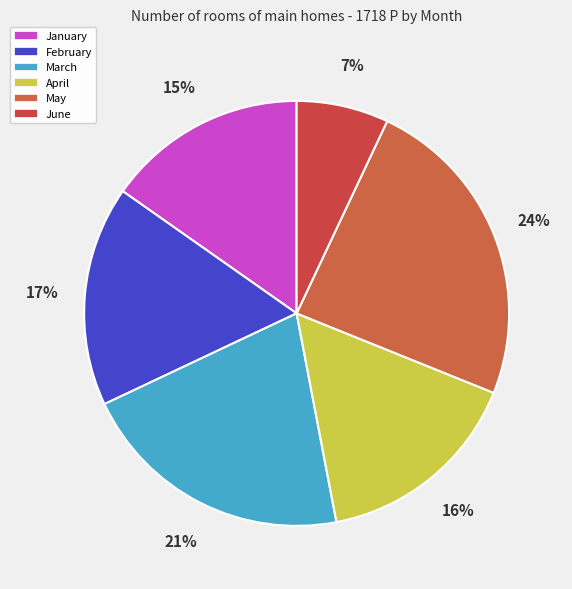

The May slice represents 32% of the pie. True or false?

False